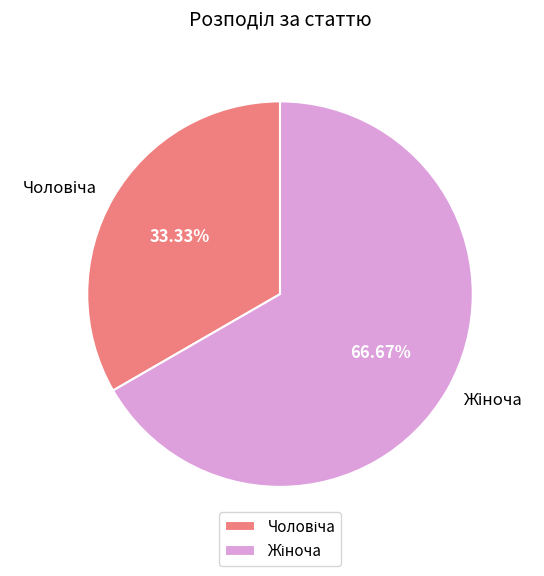

Is there a majority slice in this chart?

Yes